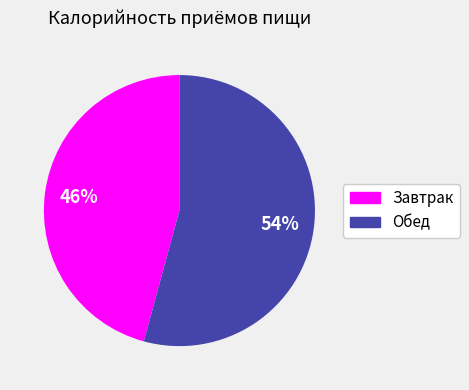

Rank the categories by value from highest to lowest.

Обед, Завтрак